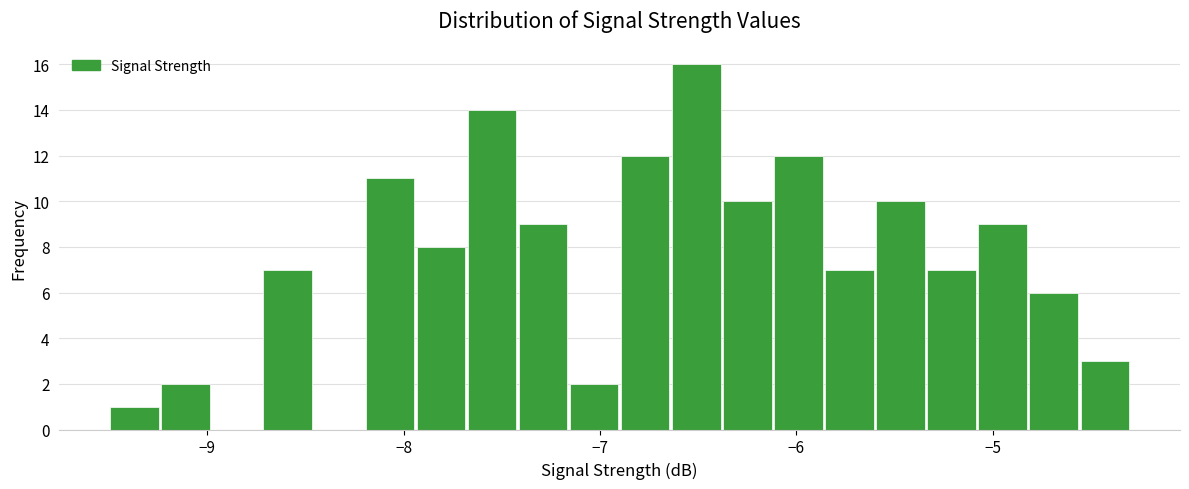

Read against the x-axis, roughly where is the centre of the tallest bar?

-6.5